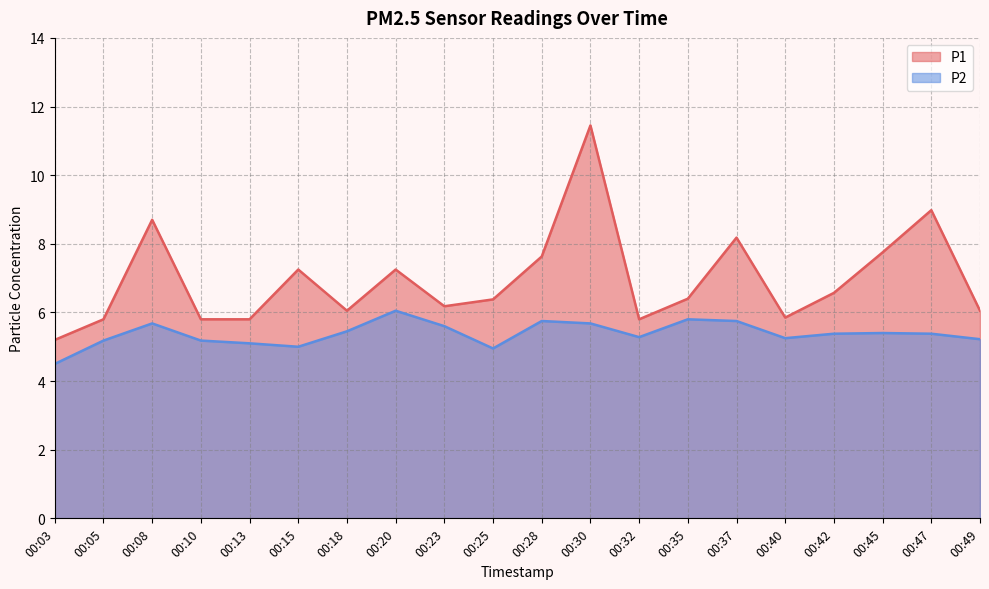

Rank the series at 00:23 from highest to lowest value.

P1, P2